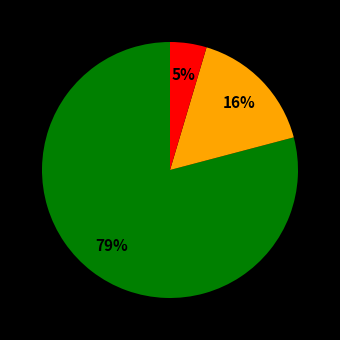

To the nearest percent, what is the average slice percentage?

33%